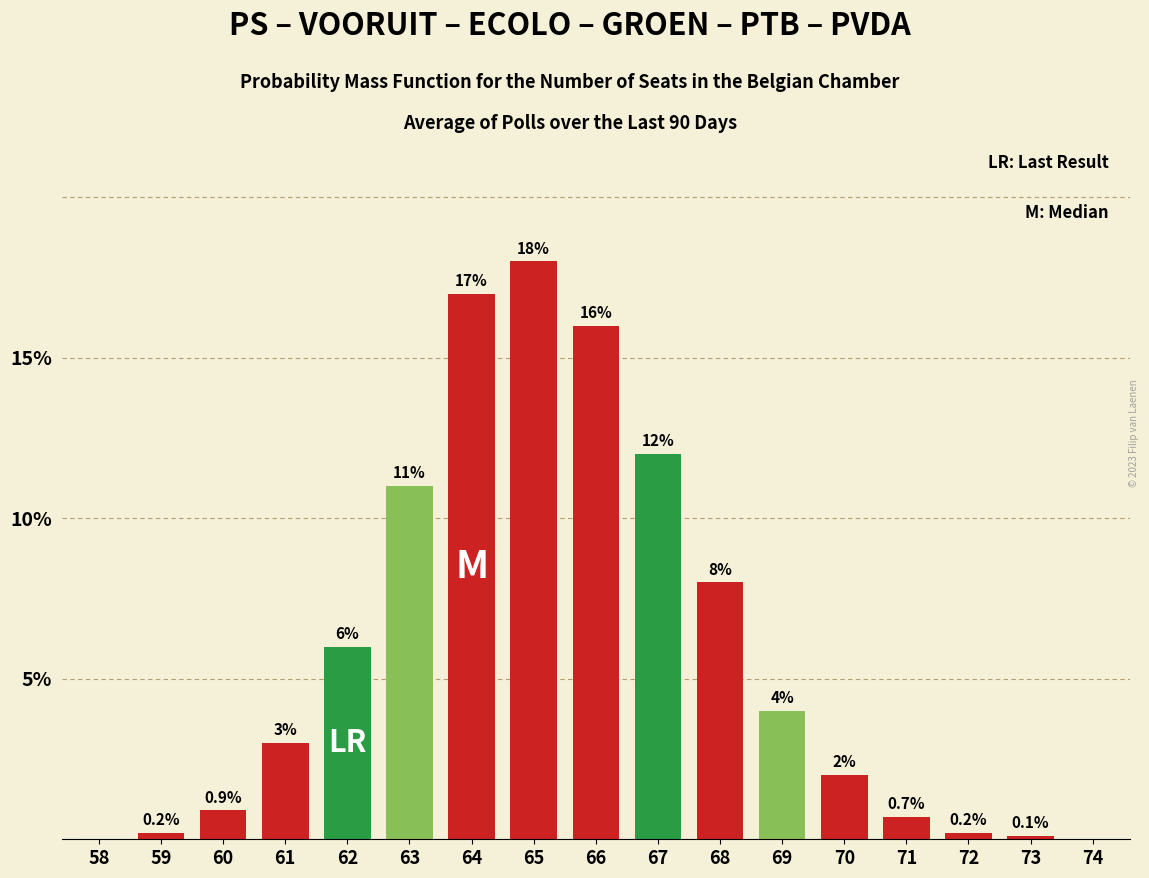

Reading left to right, extract all data points from this chart.

58=0.0	59=0.2	60=0.9	61=3.0	62=6.0	63=11.0	64=17.0	65=18.0	66=16.0	67=12.0	68=8.0	69=4.0	70=2.0	71=0.7	72=0.2	73=0.1	74=0.0